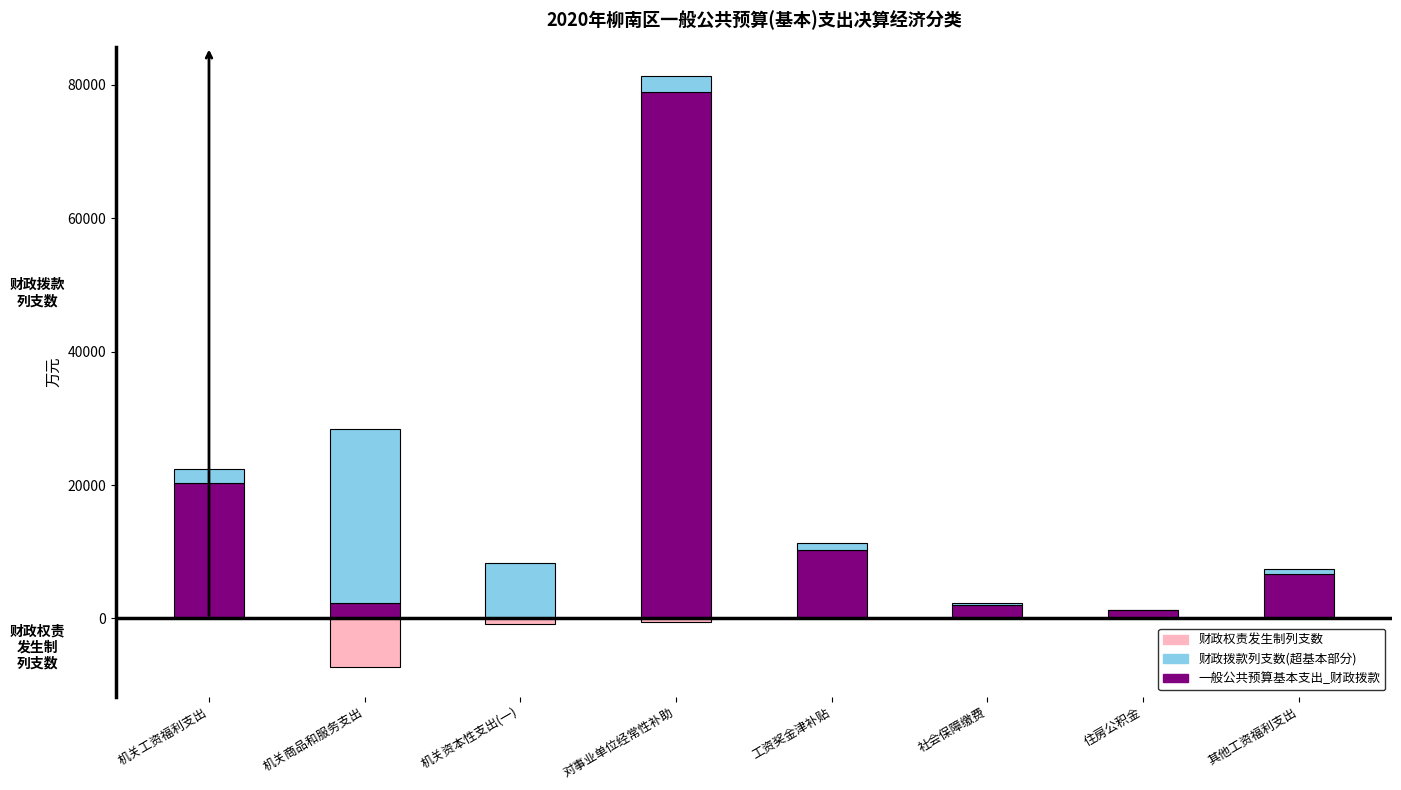

Does the chart contain any negative values?

Yes